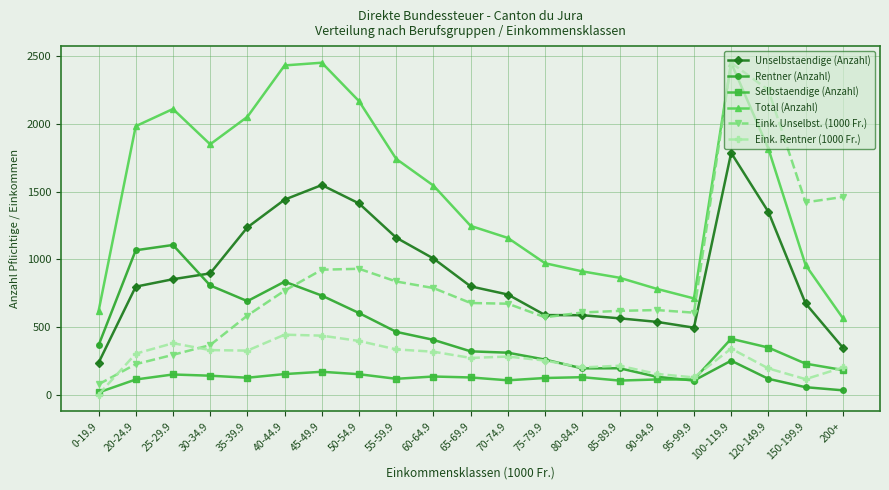

What is the label of the 5th point from the left?

35-39.9